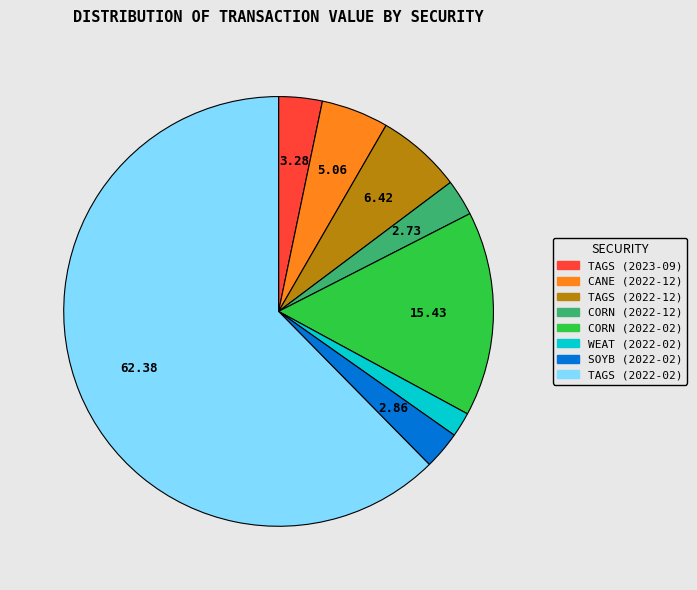

Is there a majority slice in this chart?

Yes